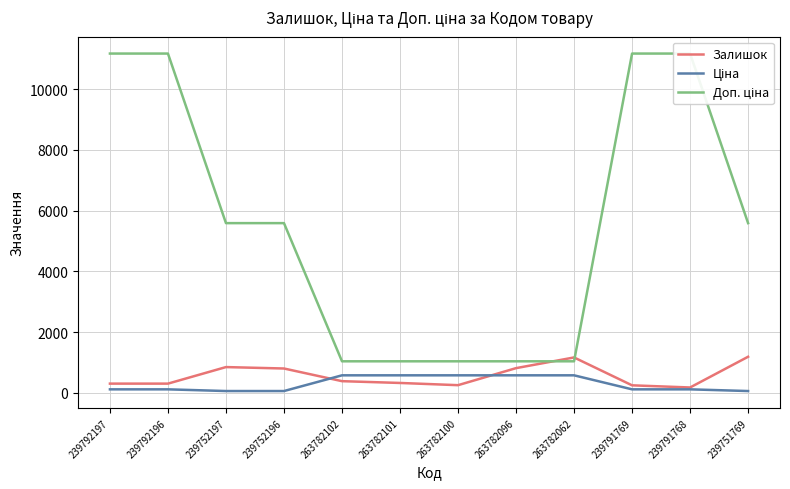

Where does the Доп. ціна series first go above 5585?

239792197